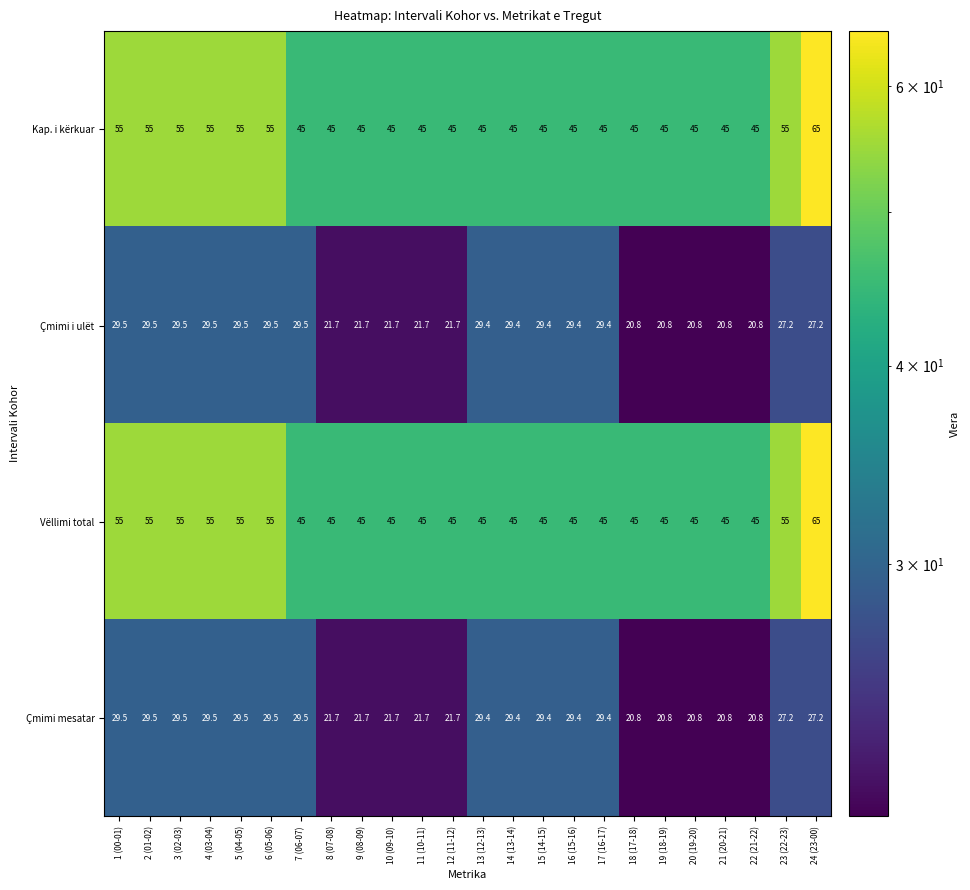

The value of Çmimi mesatar at 17 (16-17) is 29.4. True or false?

True